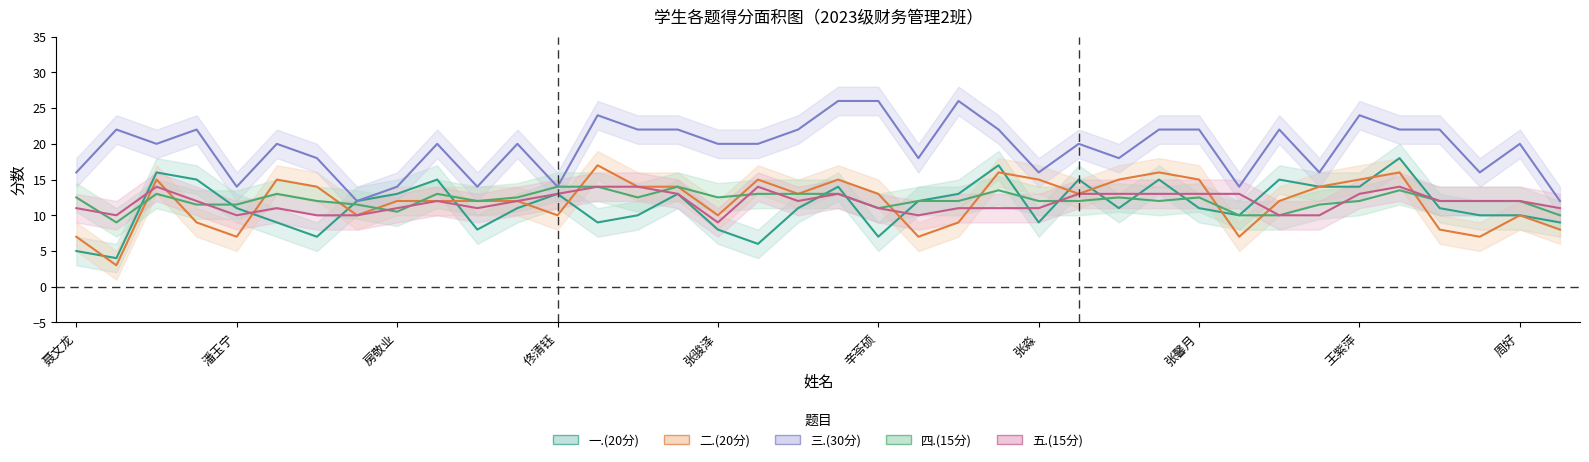

Between 杨乐 and 尹一鸣, which is larger?

杨乐